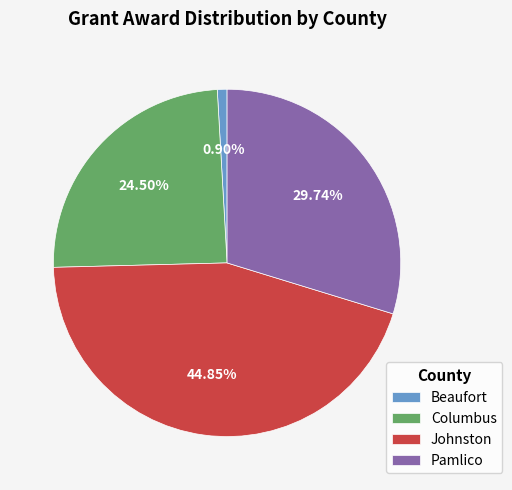

Rank the categories by value from lowest to highest.

Beaufort, Columbus, Pamlico, Johnston